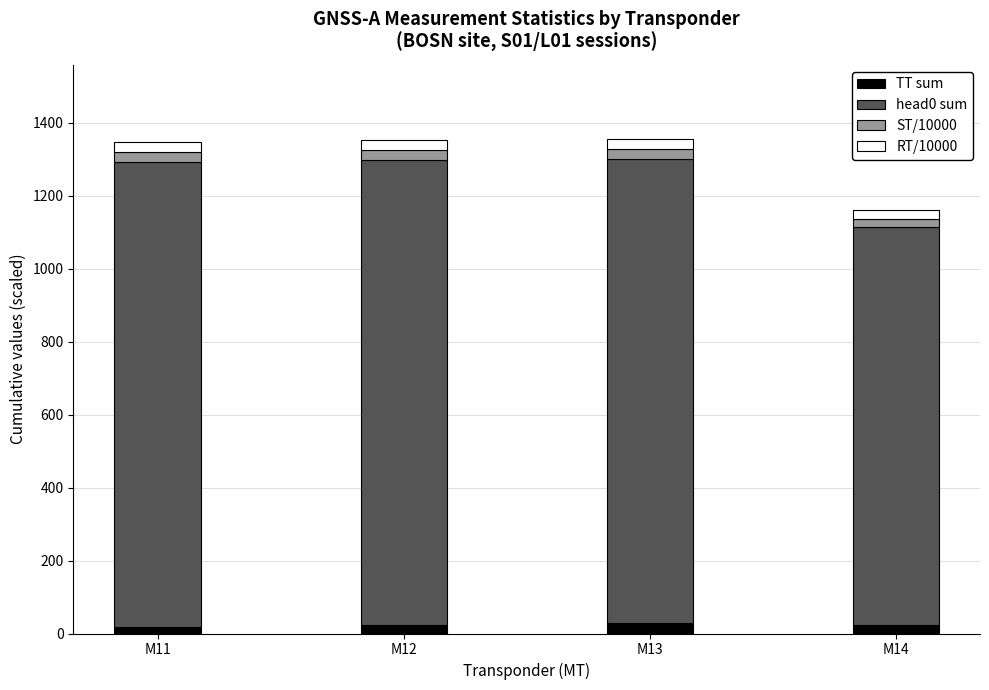

Which series has the largest total across all categories?

head0 sum